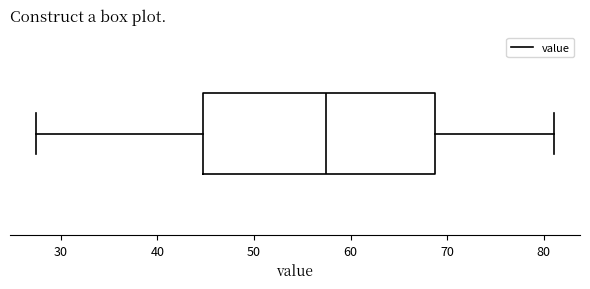

Read this box plot against the x-axis: the position of the median line, the range covered by the box, and the ends of both whiskers. The values are not printed on the chart, so give them approximately, as read against the axis.

median 57, box 45 to 69, whiskers 27 to 81